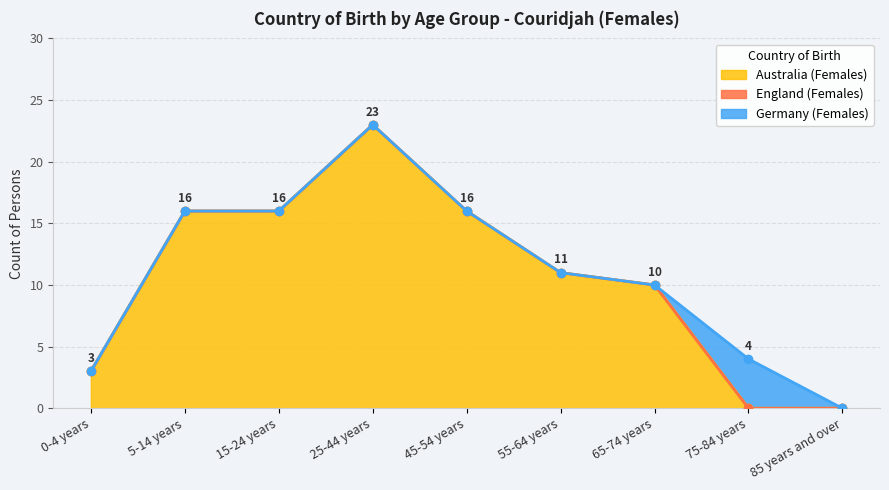

True or false: England (Females) and Germany (Females) intersect in this chart.

False